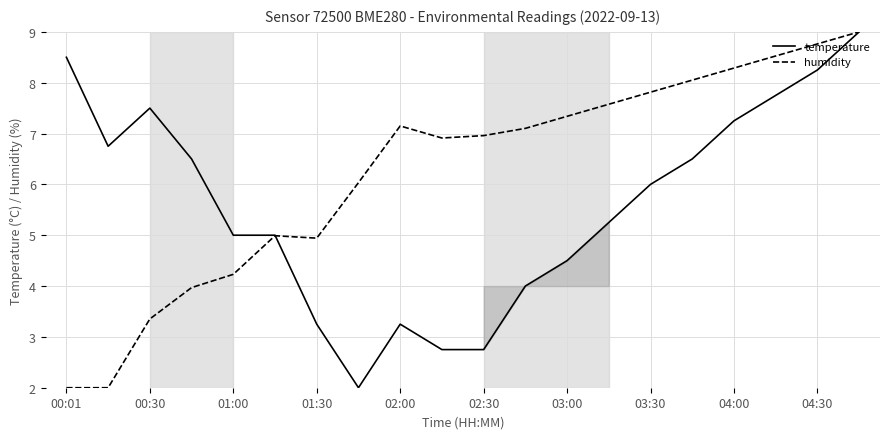

At which category is the sum across all series the highest?

19